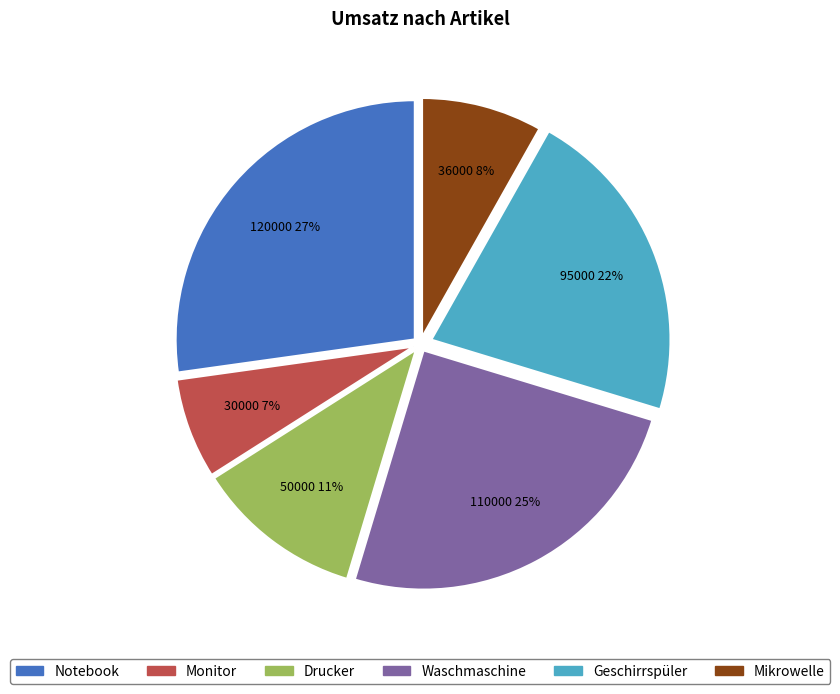

Between Waschmaschine and Geschirrspüler, which is larger?

Waschmaschine